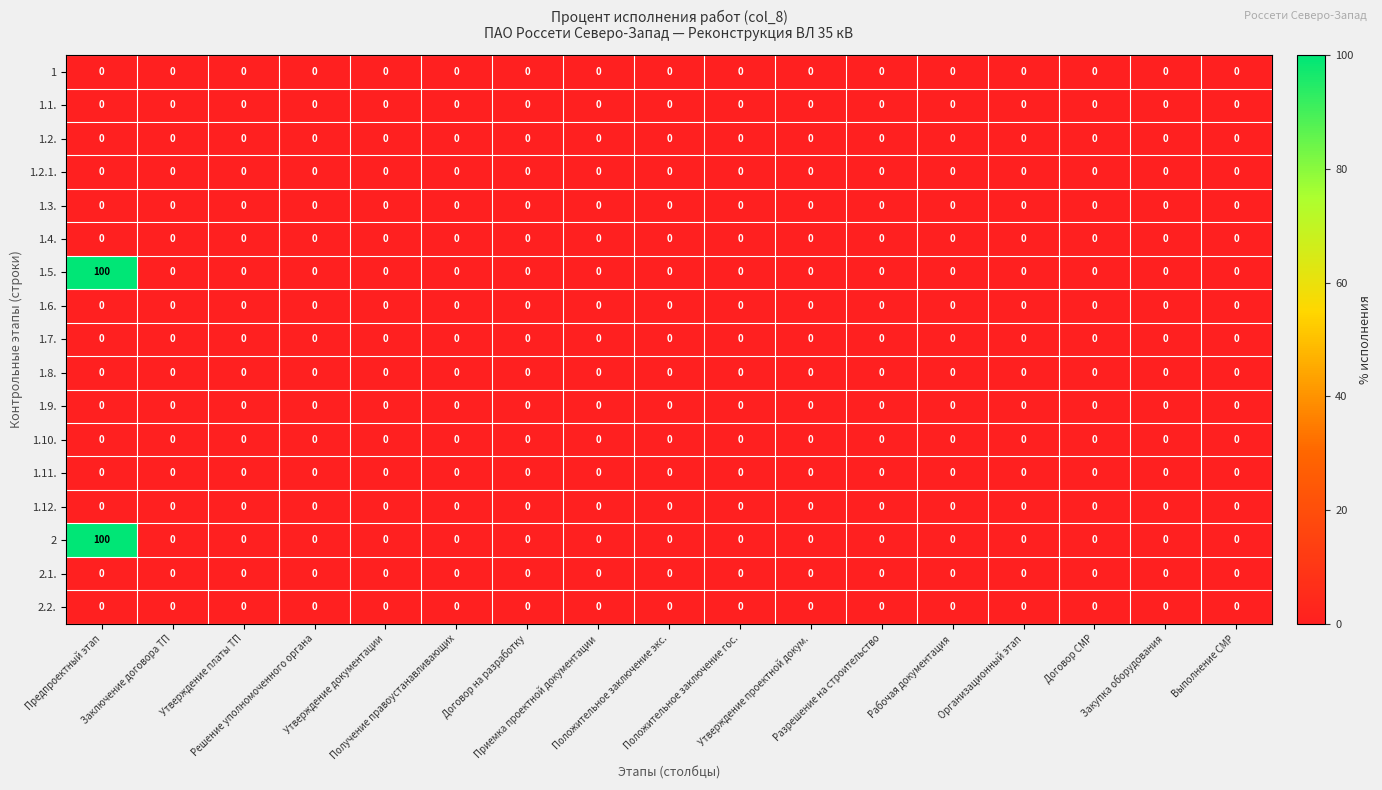

How many distinct data groups are displayed?

17